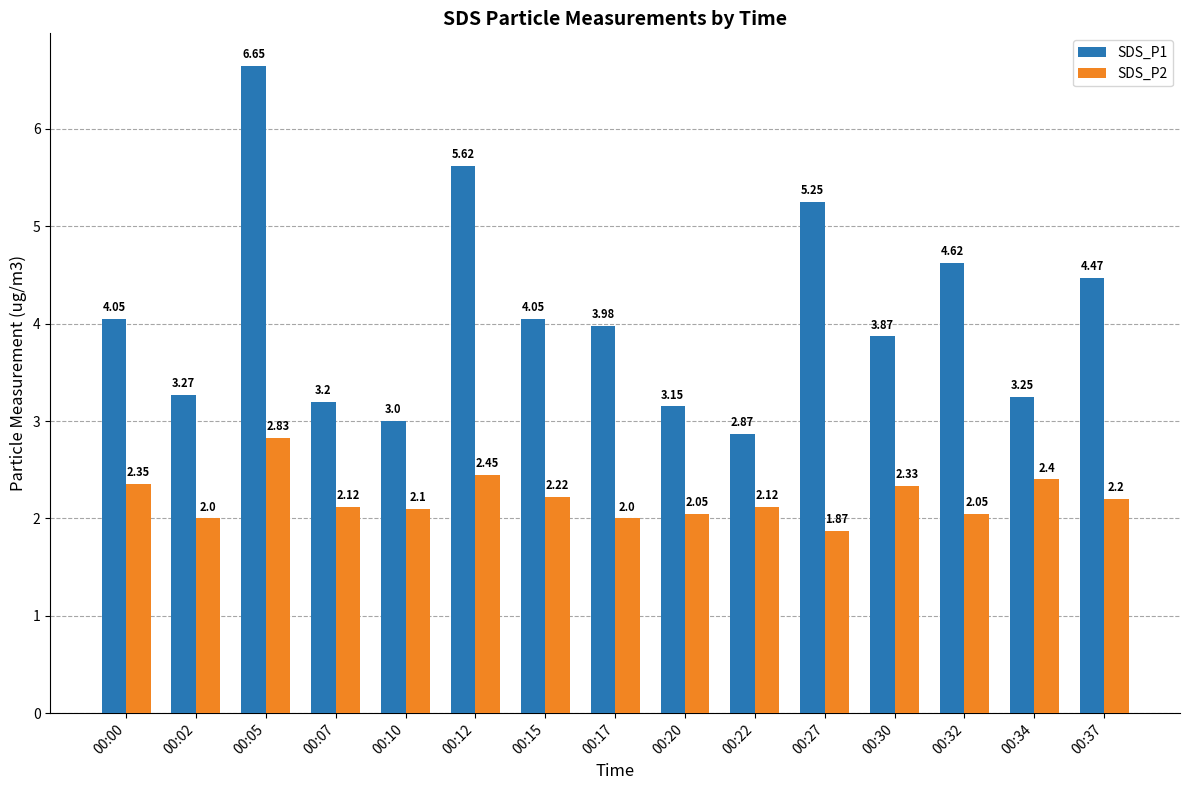

At 00:02, list the series in order from smallest to largest.

SDS_P2, SDS_P1